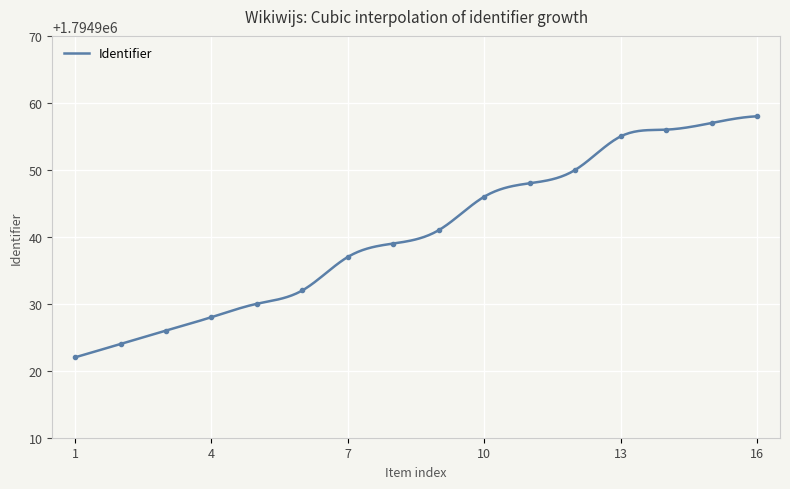

What is the maximum value for Identifier?

1794958.0